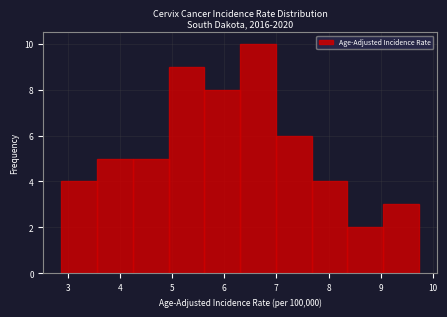

Over which range of the x-axis is the bar tallest?

6.3 to 7.0